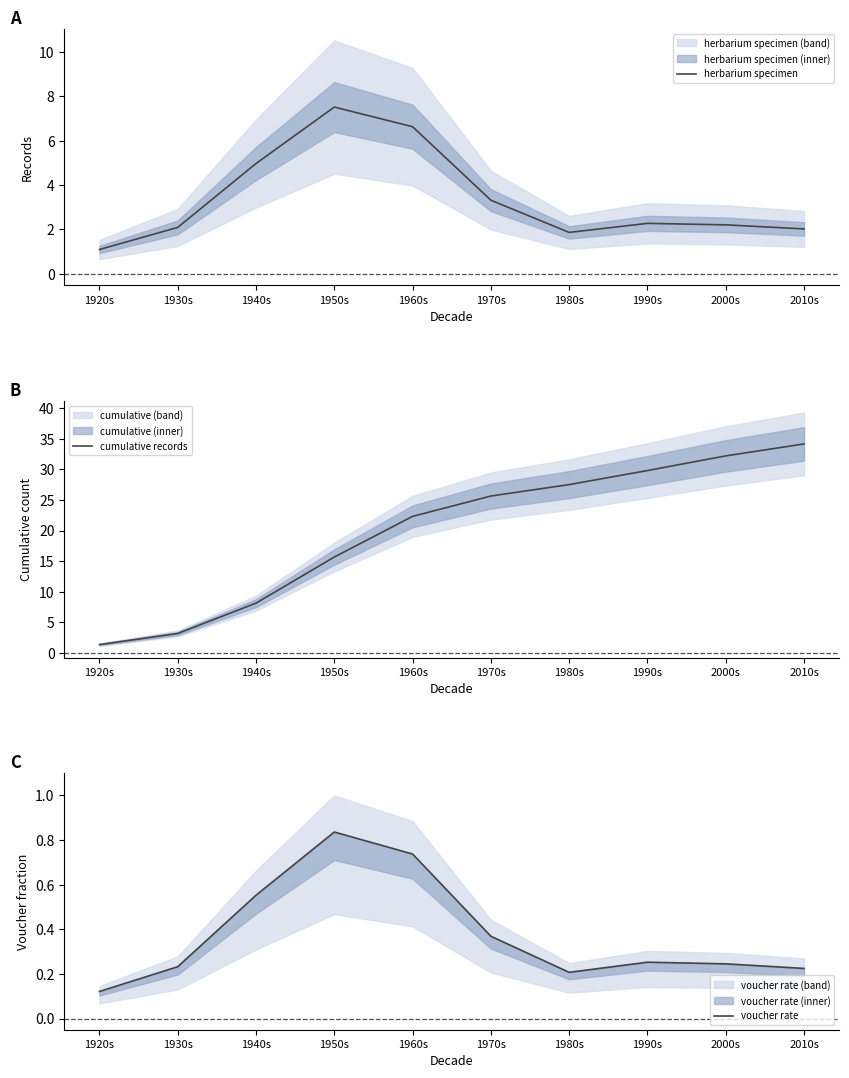

In herbarium specimen, how many points are lower than both neighbors (excluding endpoints)?

1